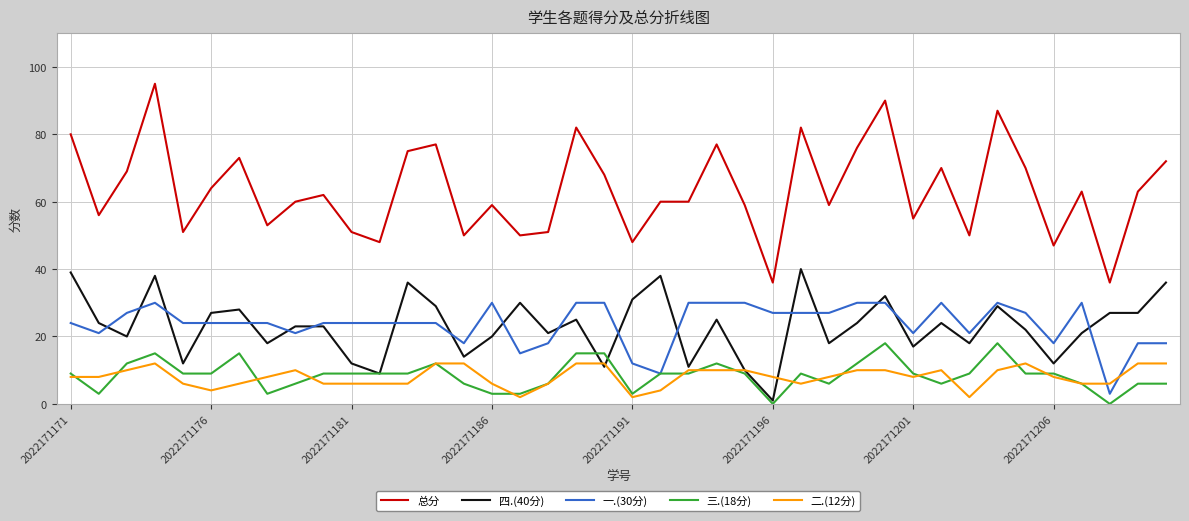

List the series in order of their peak value, highest first.

总分, 四.(40分), 一.(30分), 三.(18分), 二.(12分)